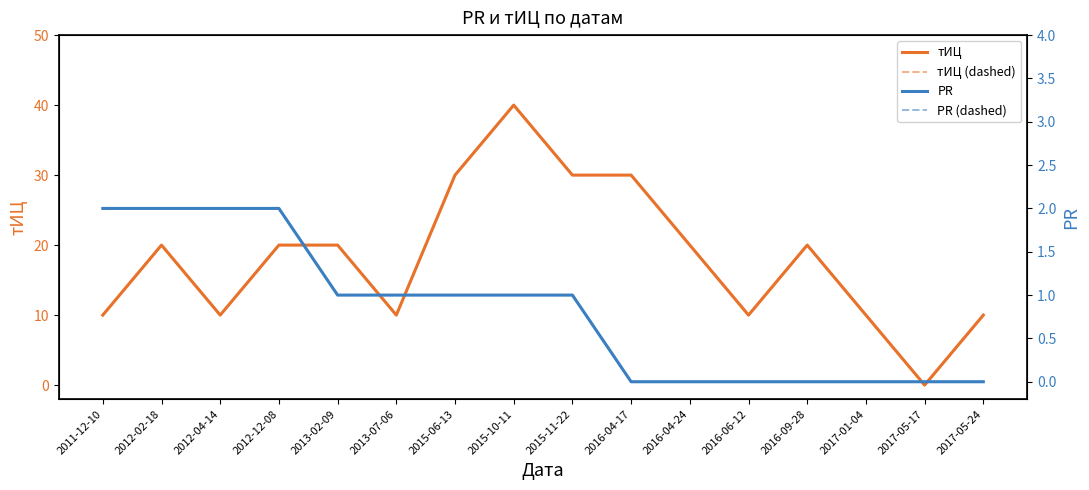

In тИЦ, how many points are higher than both neighbors (excluding endpoints)?

3